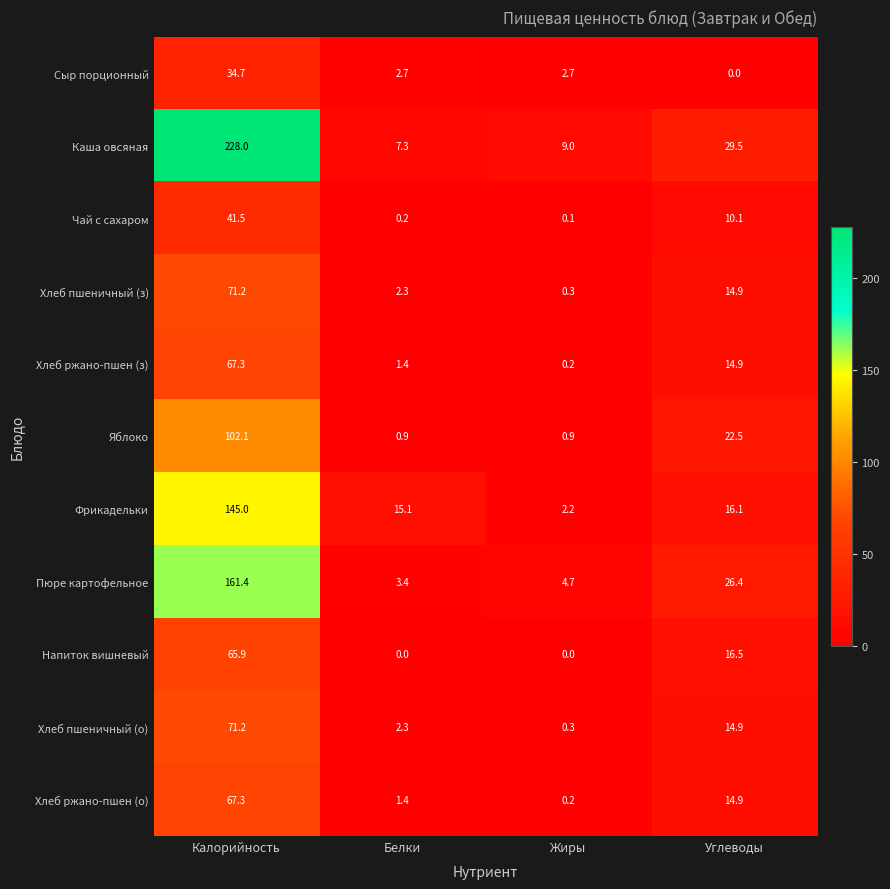

Which series has the widest spread of values?

Каша овсяная